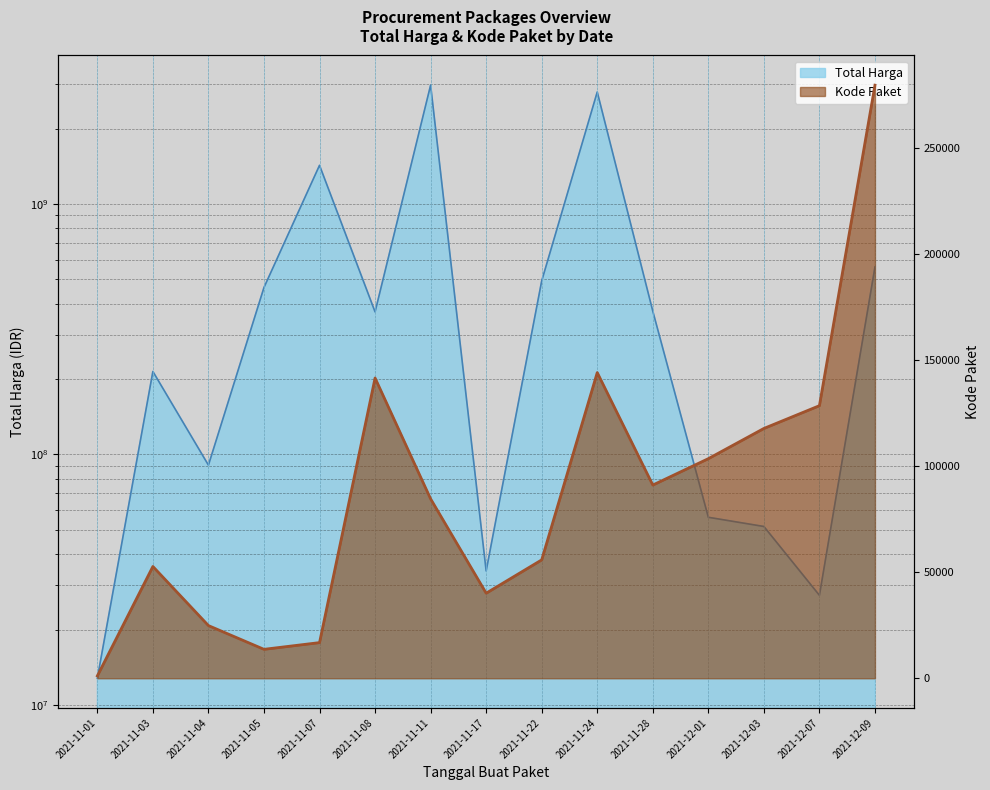

Which category has the lowest value across all series?

2021-11-01